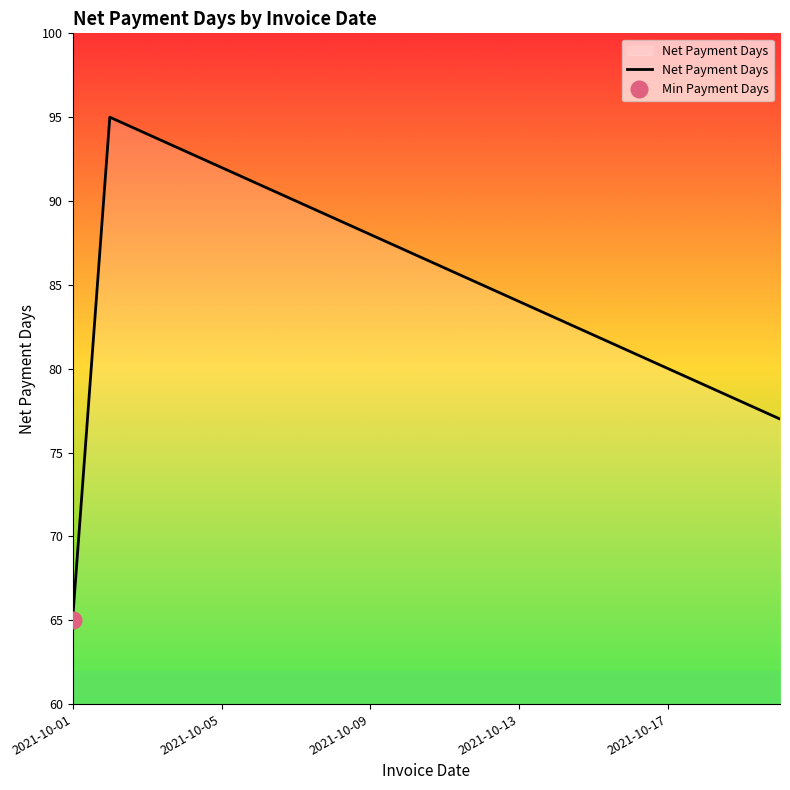

What is the lowest value of the Net Payment Days series?

65